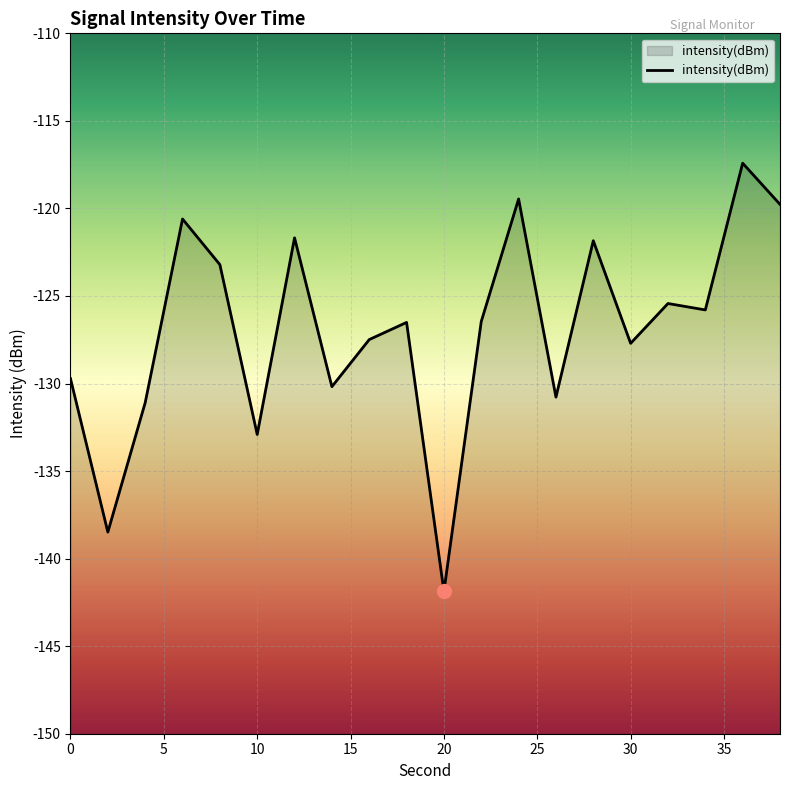

Reading left to right, what are all the values shown in this chart?

0=-129.7	2=-138.5	4=-131.1	6=-120.6	8=-123.2	10=-132.9	12=-121.7	14=-130.2	16=-127.5	18=-126.5	20=-141.9	22=-126.5	24=-119.5	26=-130.8	28=-121.8	30=-127.7	32=-125.4	34=-125.8	36=-117.4	38=-119.8